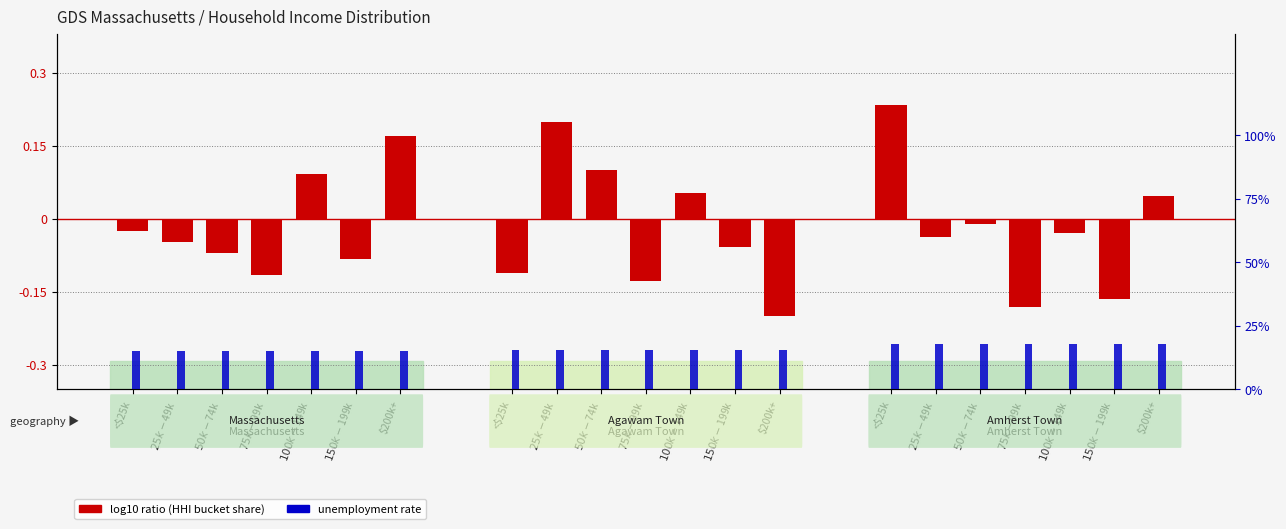

How many values in the log10 ratio series are below 0?

14